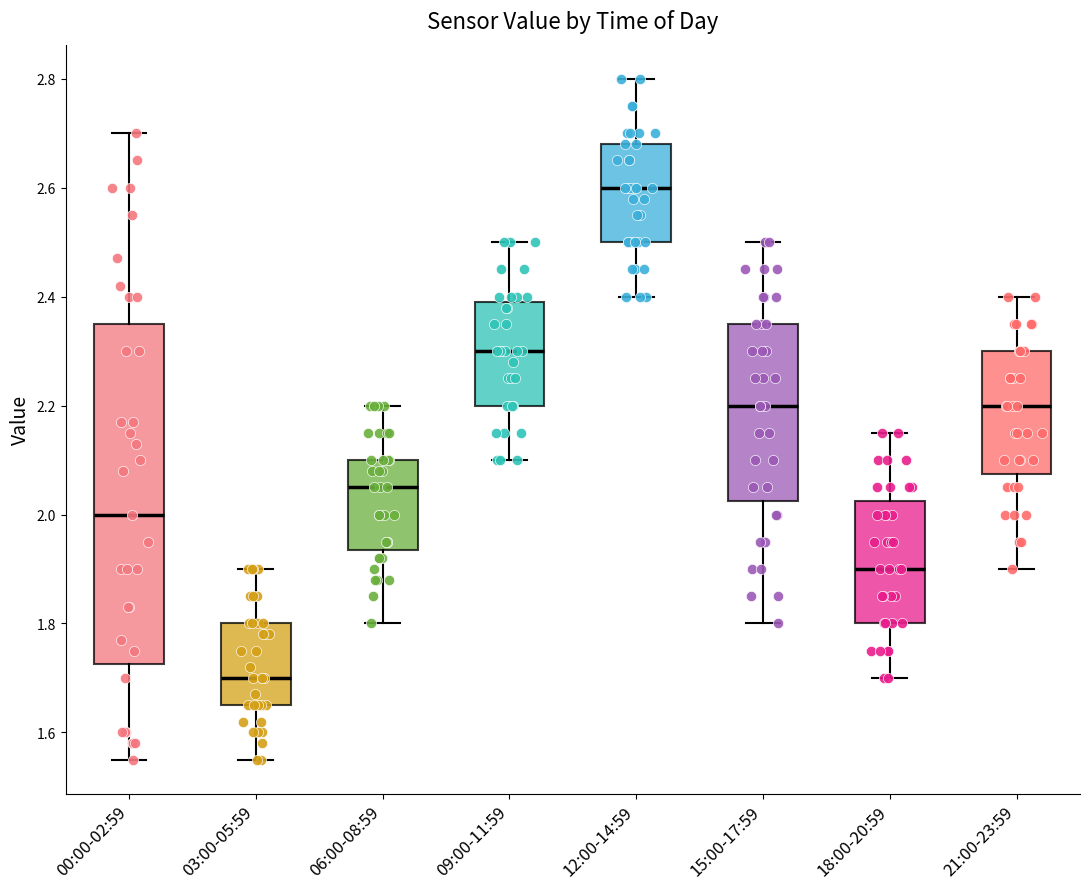

Which box is the tallest, from its lower edge to its upper edge?

00:00-02:59